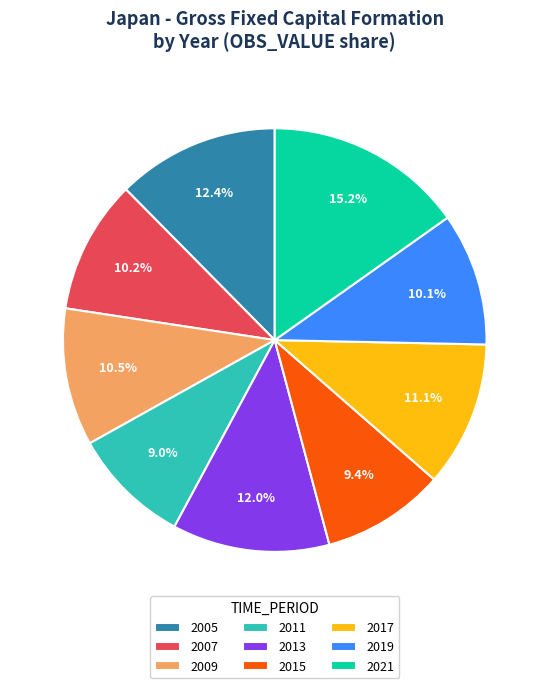

Which slice is the largest?

2021